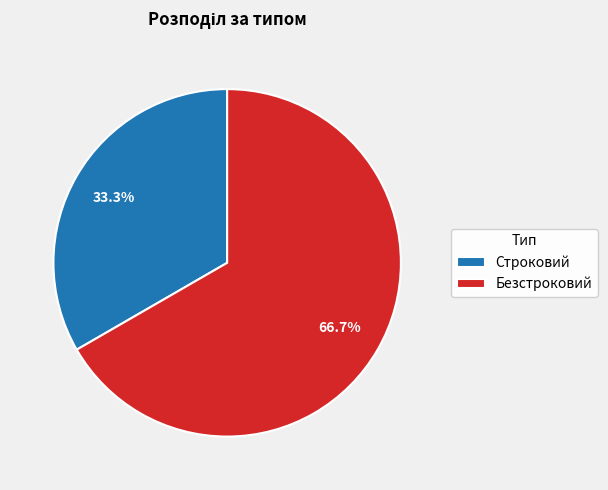

Rank the categories by value from highest to lowest.

Безстроковий, Строковий